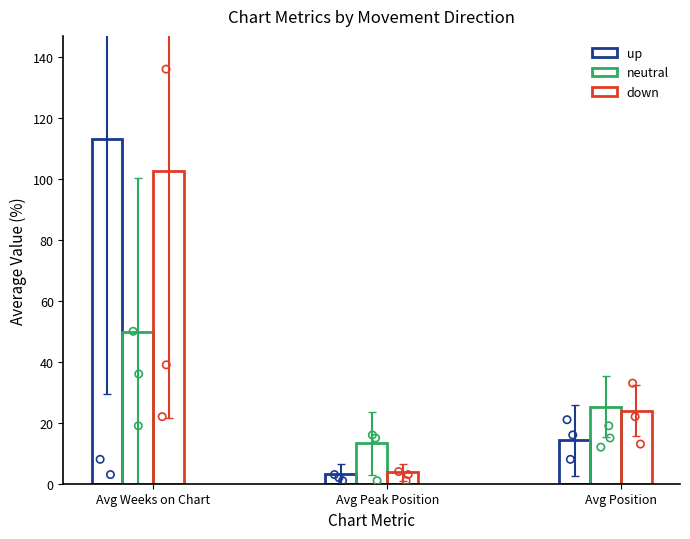

Which series has the widest spread of Y values?

up